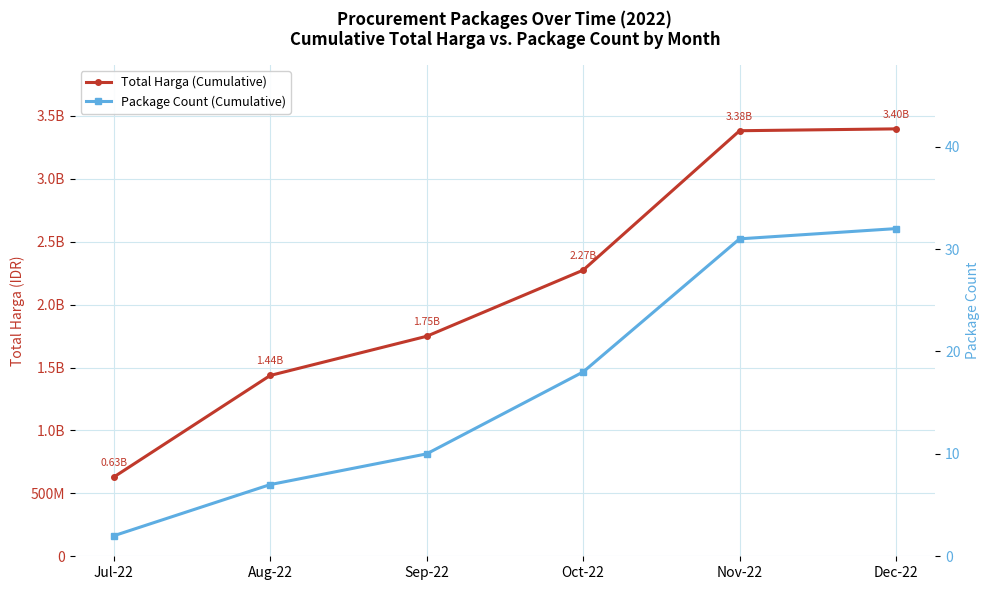

What is the average value of the Total Harga (Cumulative) series?

2144168650